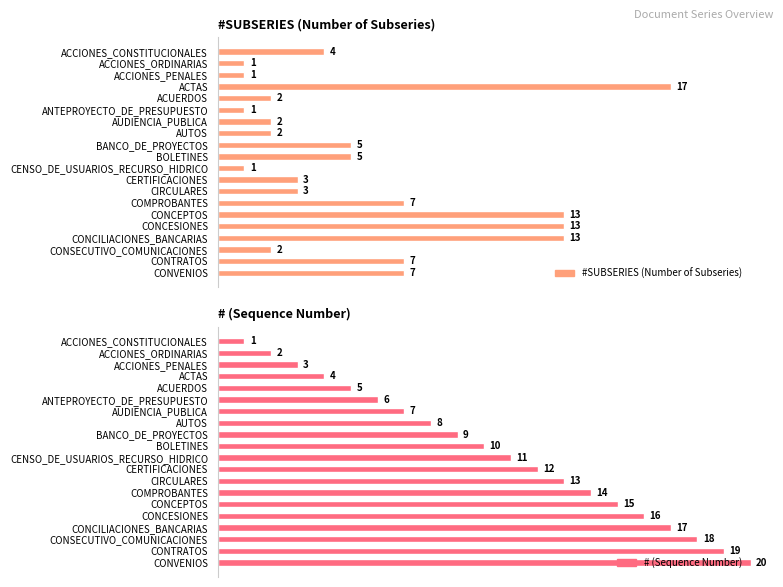

What is the average value of the # (Sequence Number) series?

10